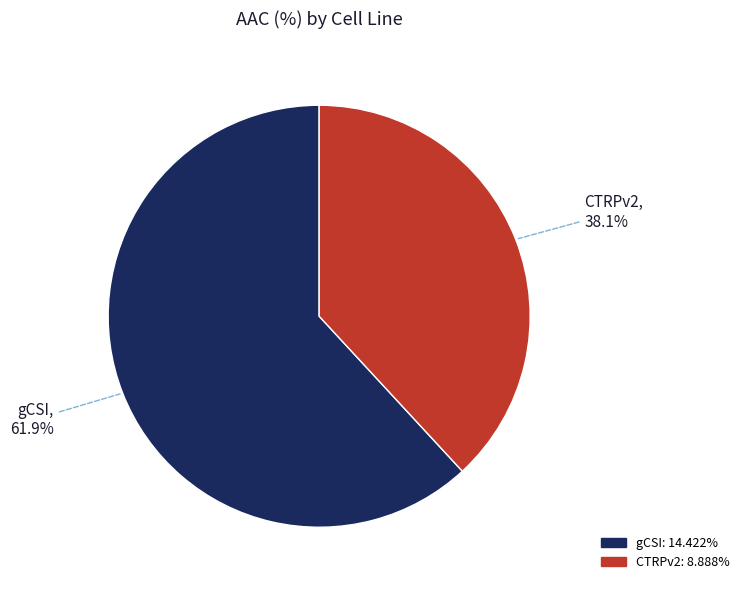

What percentage is the gCSI slice, to the nearest percent?

62%